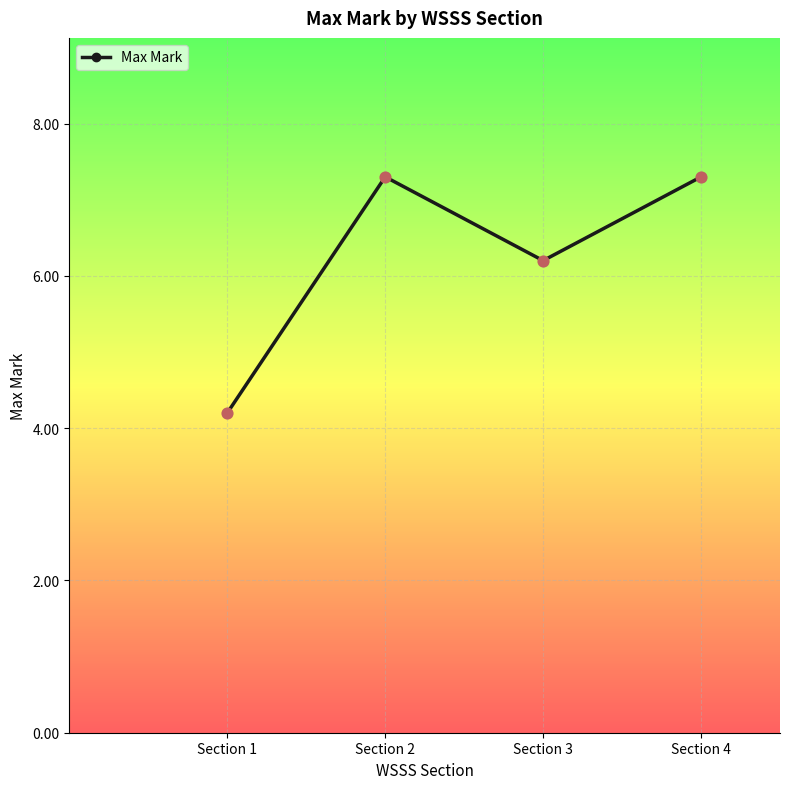

What is the ratio of the value at Section 1 to the value at Section 3?

0.7